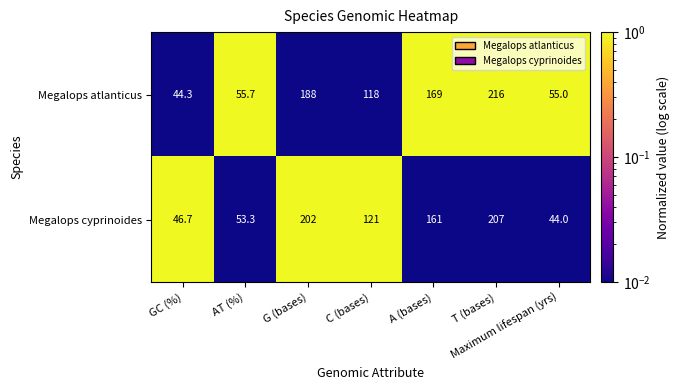

Which series has the largest total across all categories?

Megalops atlanticus